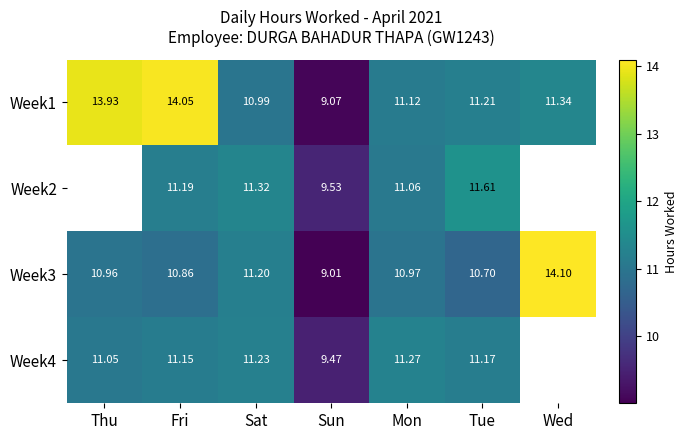

Which has a higher value, Sun or Sat?

Sat